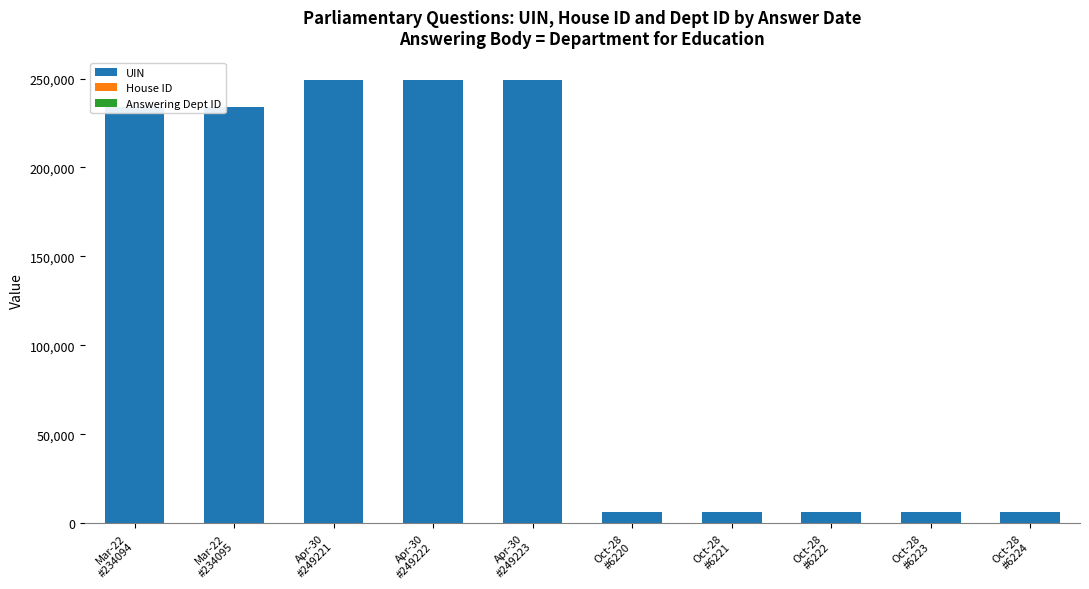

Read the Answering Dept ID value at Oct-28
#6221.

60